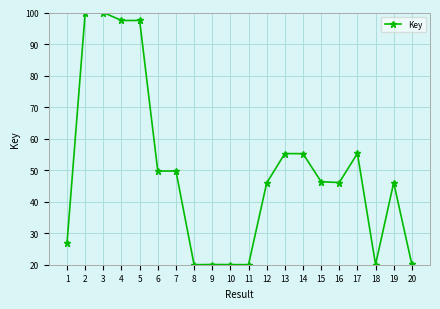

True or false: there are more than 1 points higher than both neighbors.

True